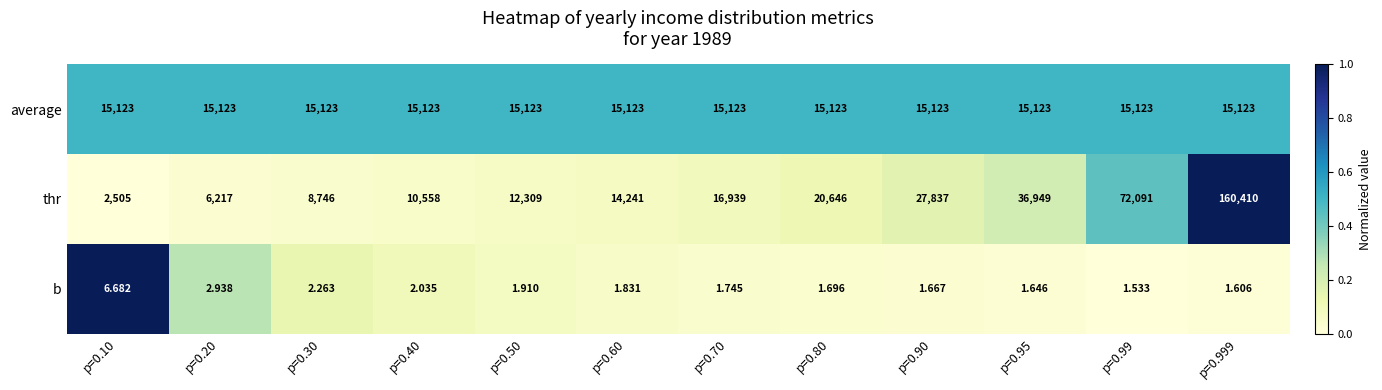

Which series has the largest total across all categories?

thr